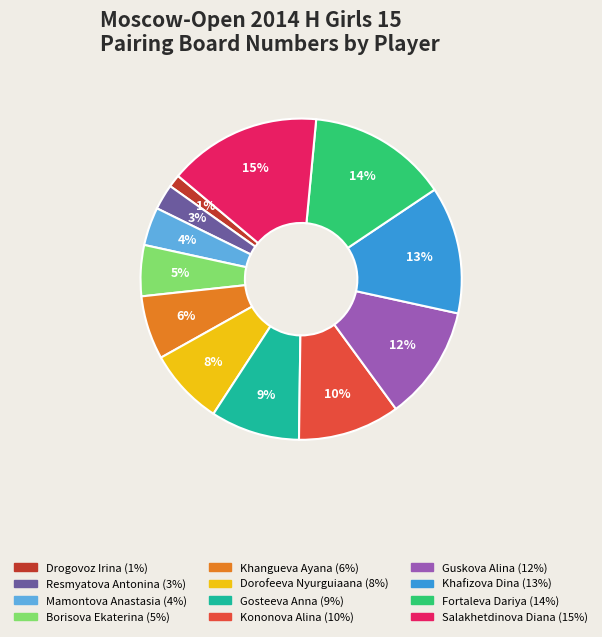

To the nearest percent, what portion does Dorofeeva Nyurguiaana represent?

8%